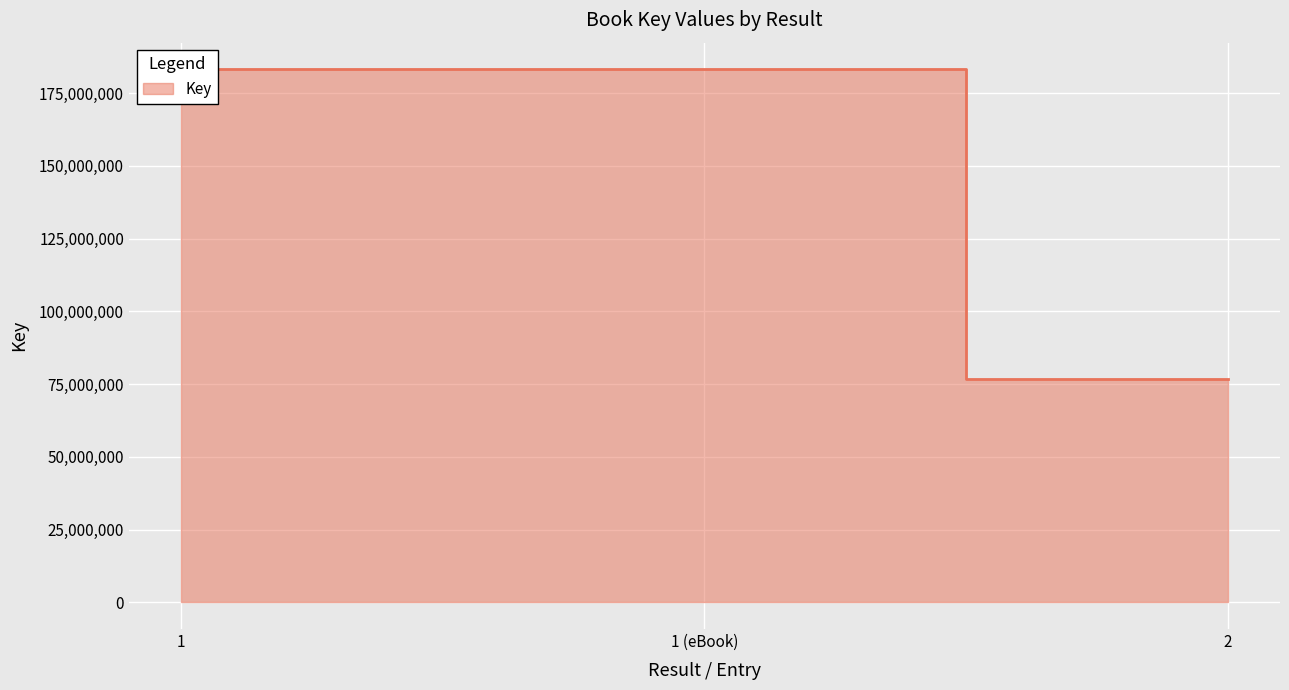

What is the greatest value displayed?

183173094